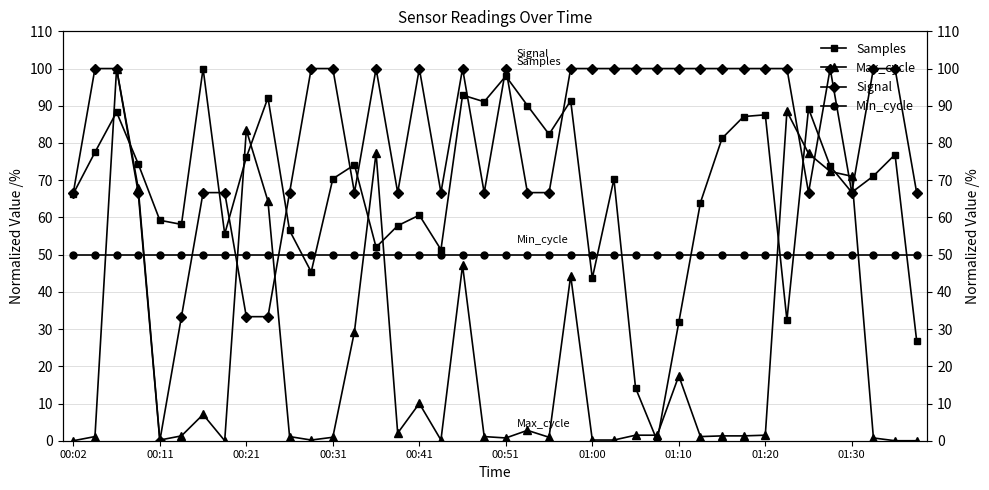

What position from the left is 13?

14